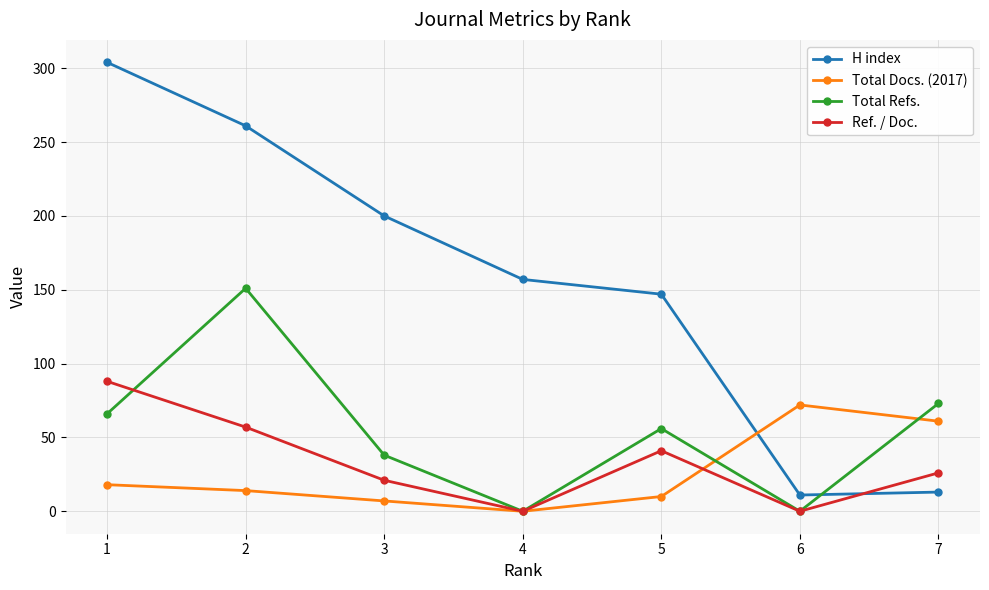

Reading left to right, list all the values displayed in this chart.

H index: 1=304	2=261	3=200	4=157	5=147	6=11	7=13
Total Docs. (2017): 1=18	2=14	3=7	4=0	5=10	6=72	7=61
Total Refs.: 1=66	2=151	3=38	4=0	5=56	6=0	7=73
Ref. / Doc.: 1=88	2=57	3=21	4=0	5=41	6=0	7=26